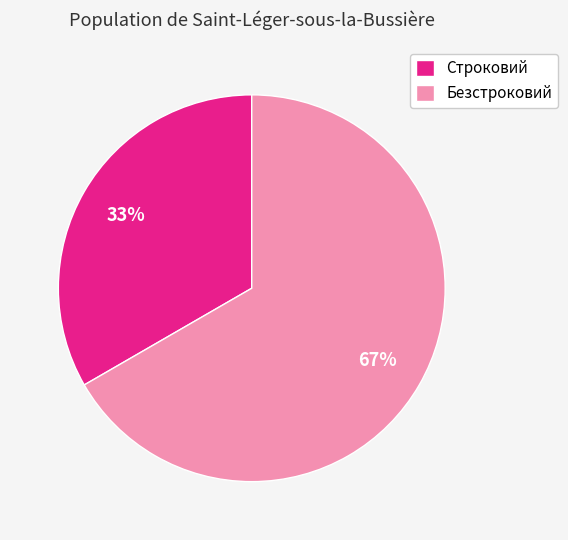

Do Безстроковий and Строковий together represent more than half of the pie?

Yes